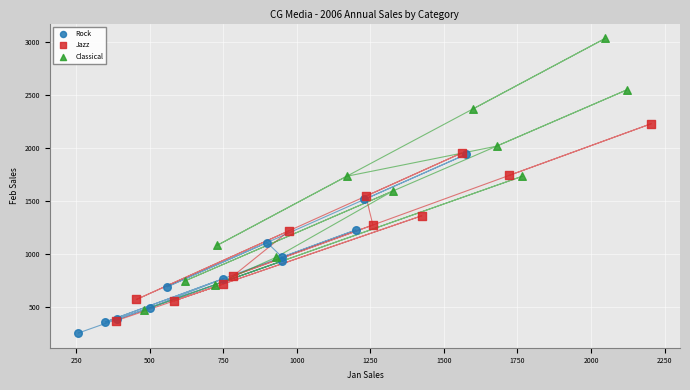

Which series contains the lowest Y value?

Rock